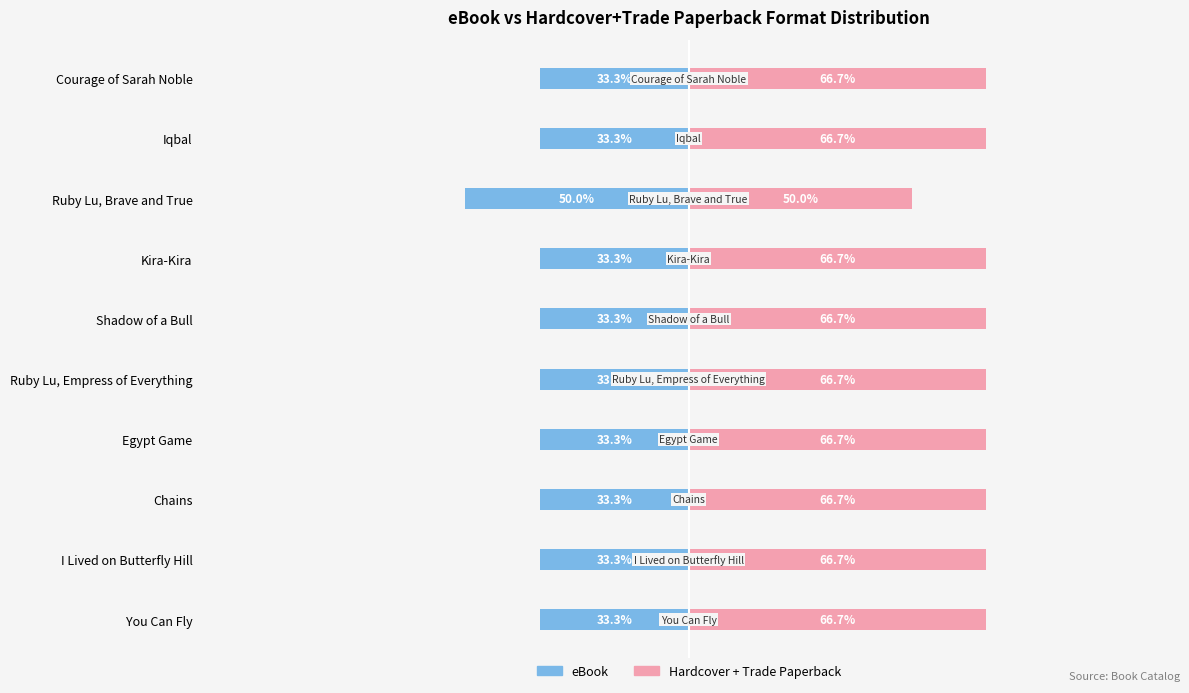

How many bars are there in each group?

2